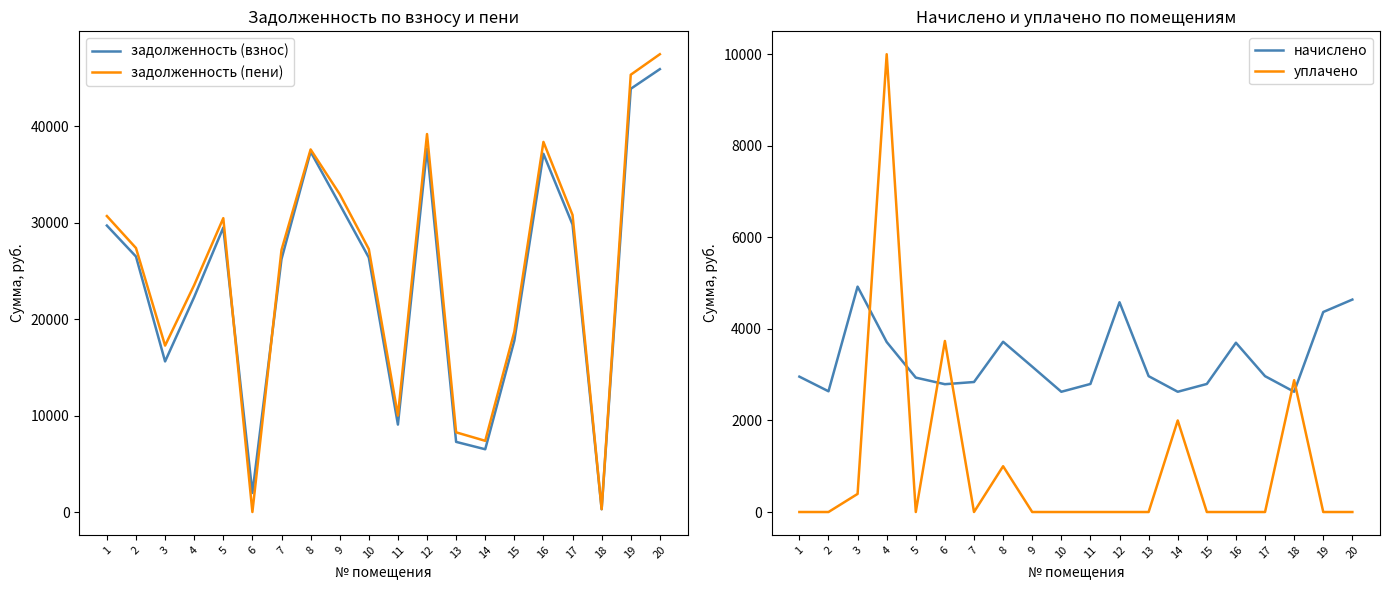

At which category does задолженность (взнос) reach its first local peak?

5